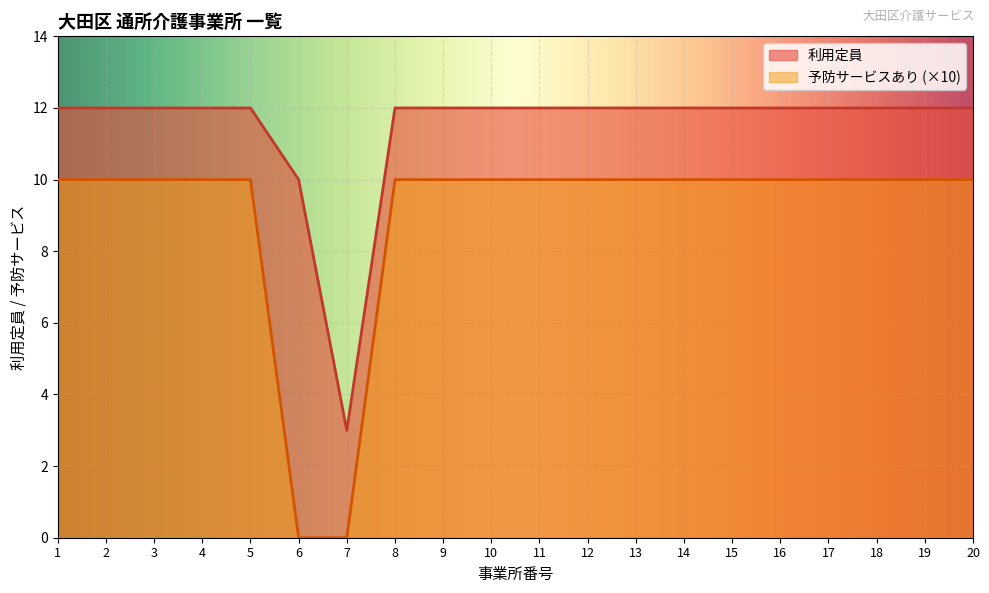

Where is the first local minimum for 利用定員?

7